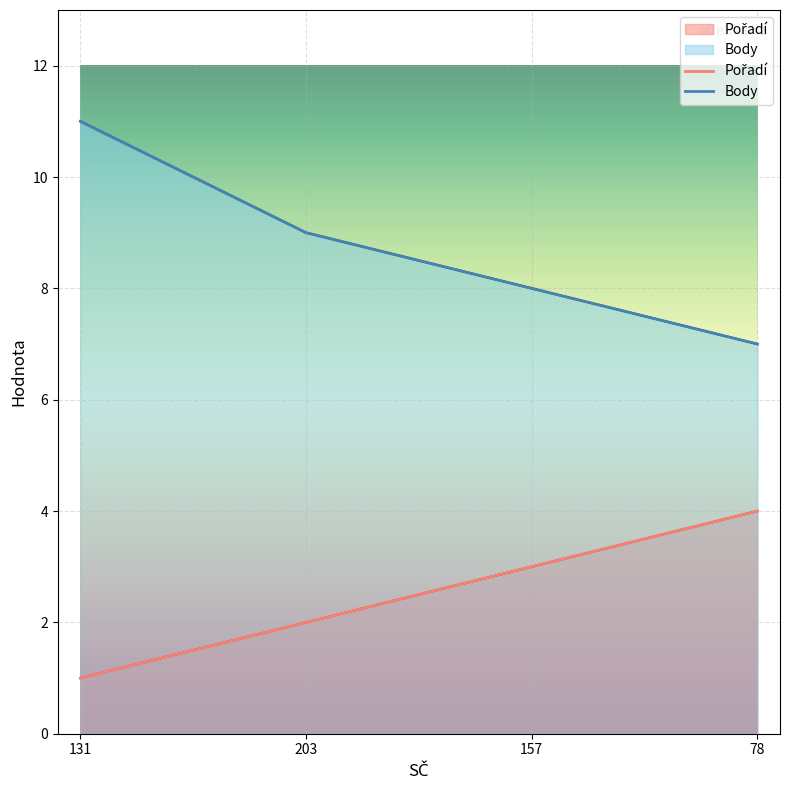

Reading left to right, list all the values displayed in this chart.

Pořadí: 1	2	3	4
Body: 11	9	8	7